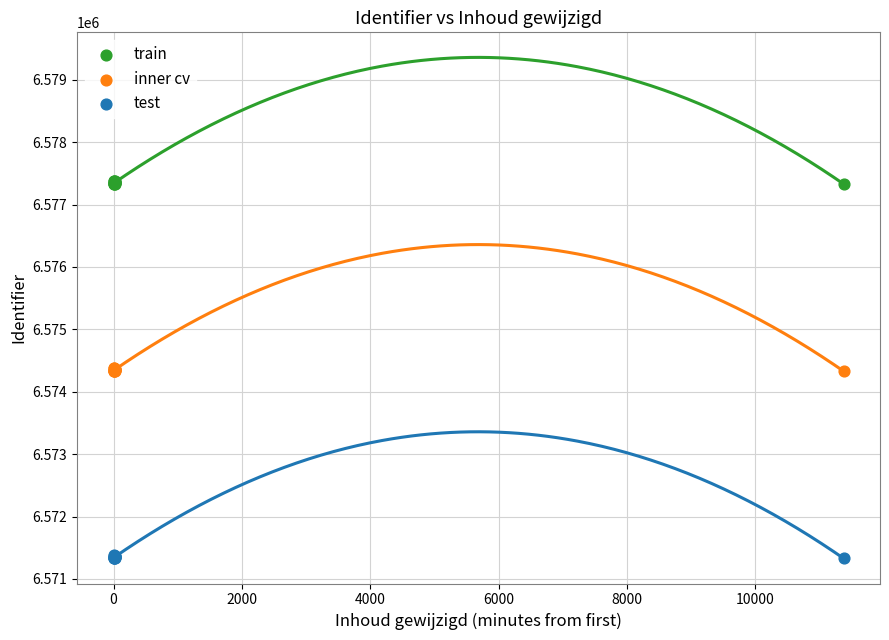

Which series reaches the minimum Y coordinate?

test